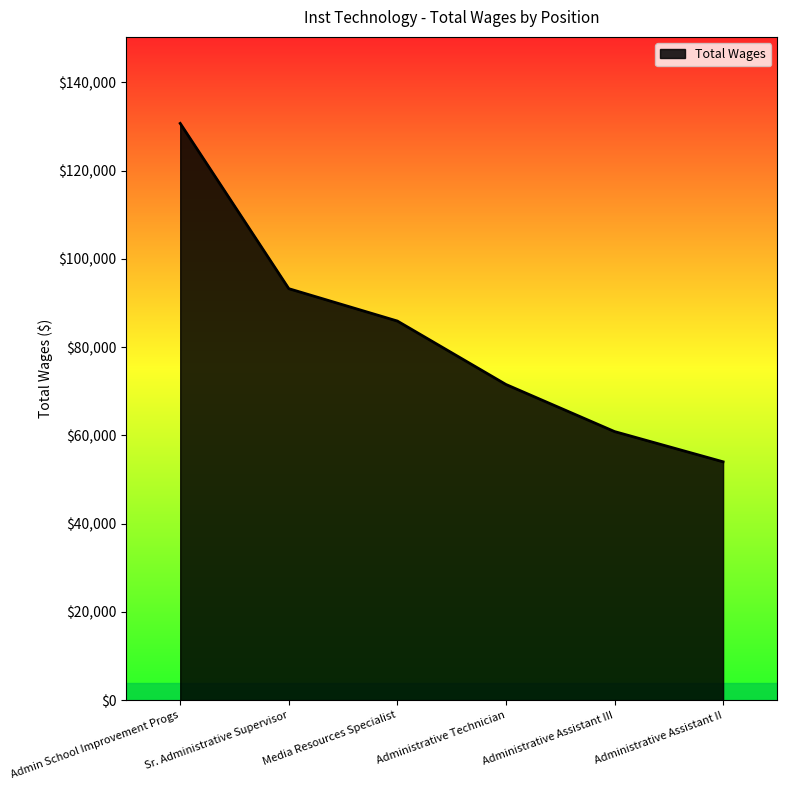

Rank the categories by value from highest to lowest.

Admin School Improvement Progs, Sr. Administrative Supervisor, Media Resources Specialist, Administrative Technician, Administrative Assistant III, Administrative Assistant II